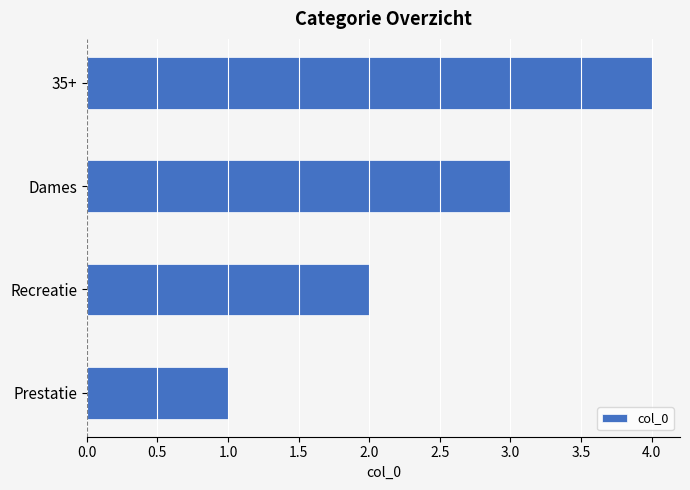

What is the sum of all values?

10